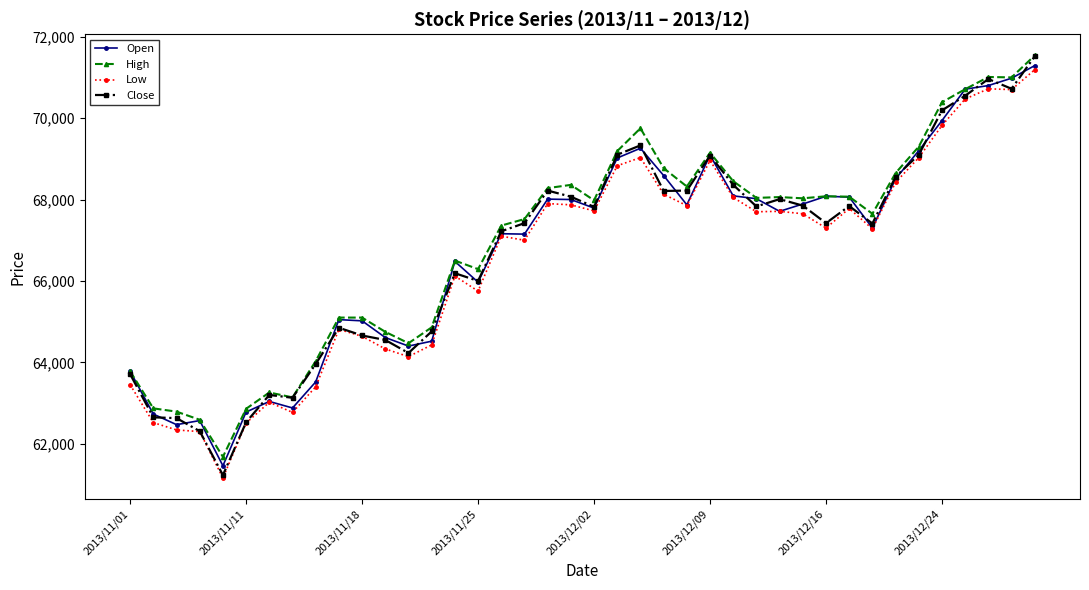

Which series has the largest range (max minus min)?

Close